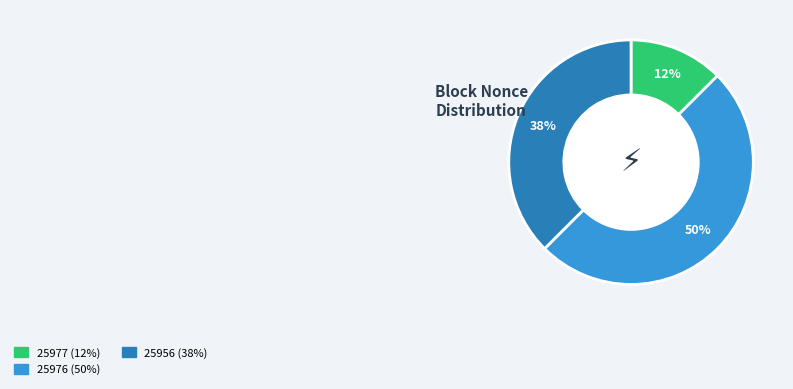

To the nearest percent, what is the average slice percentage?

33%